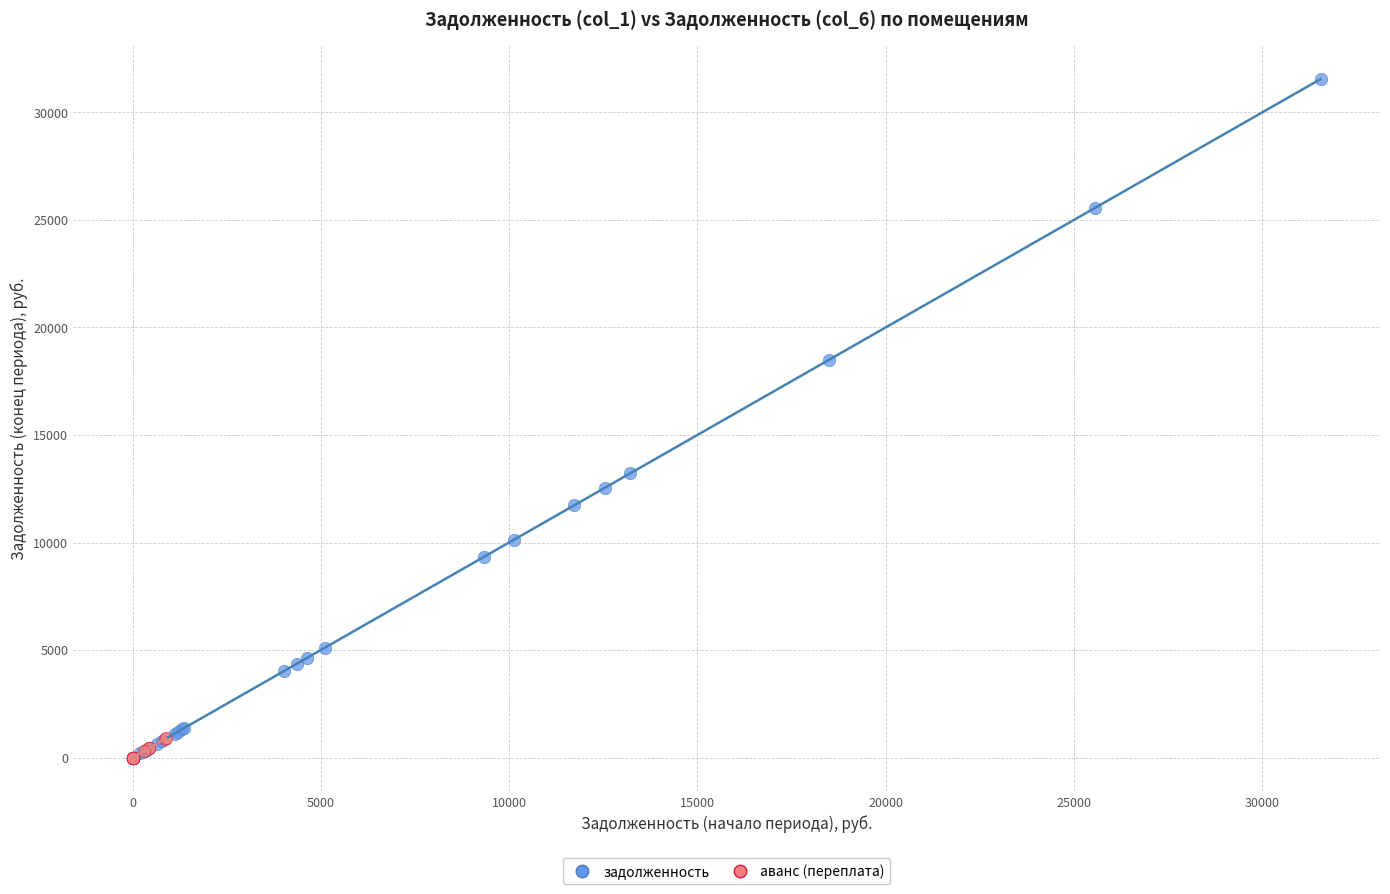

Which series contains the highest Y value?

задолженность